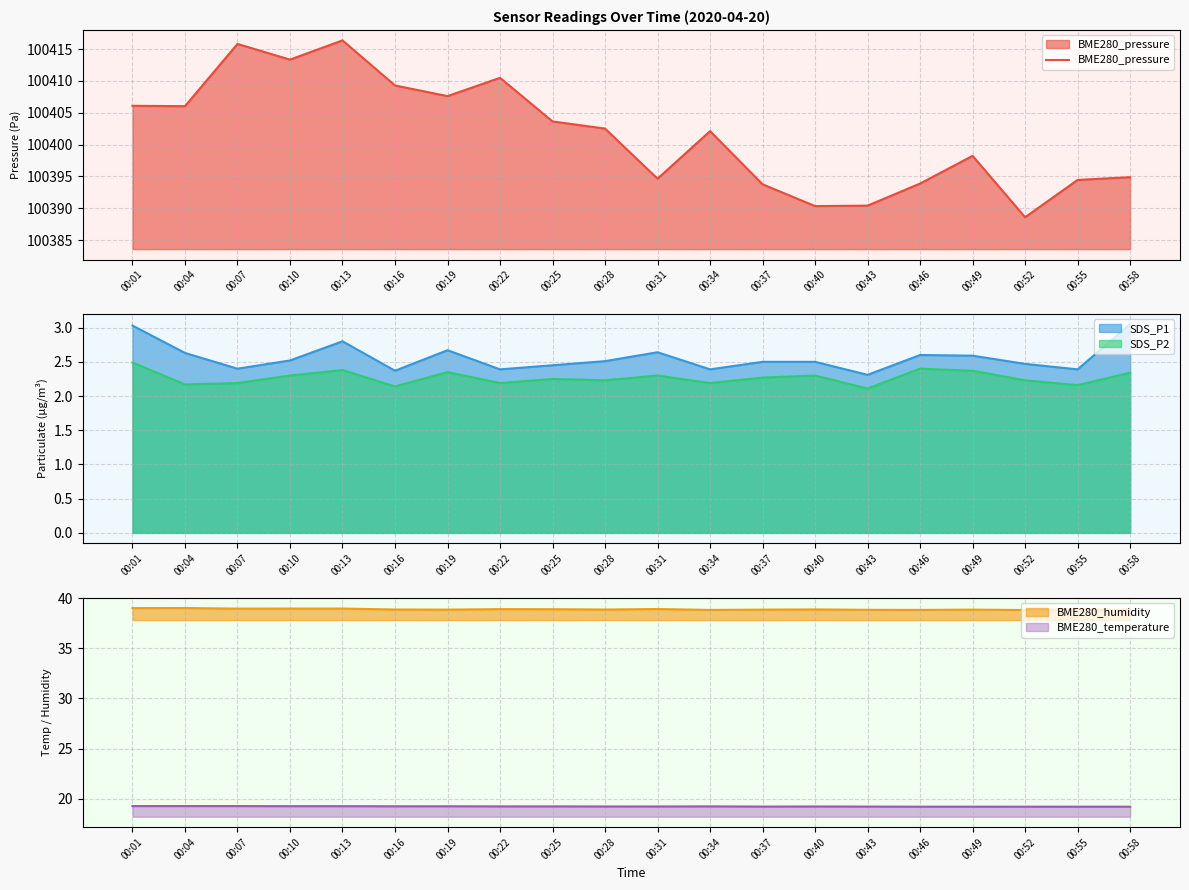

Does the chart have visible grid lines?

Yes